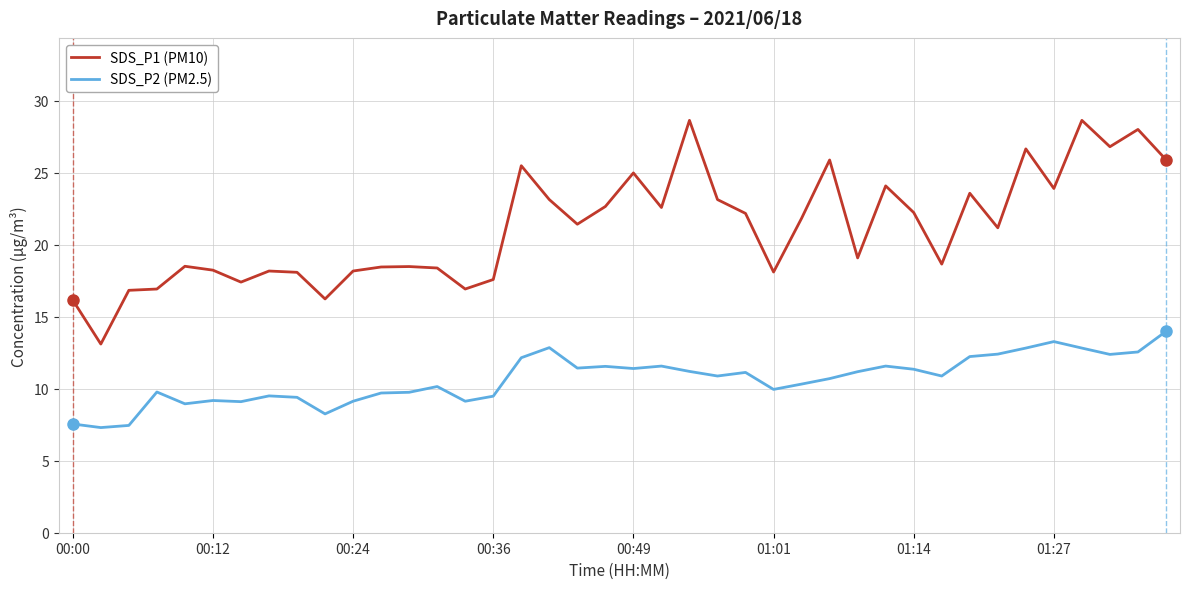

What is the difference between the maximum and minimum values in the SDS_P1 (PM10) series?

15.5